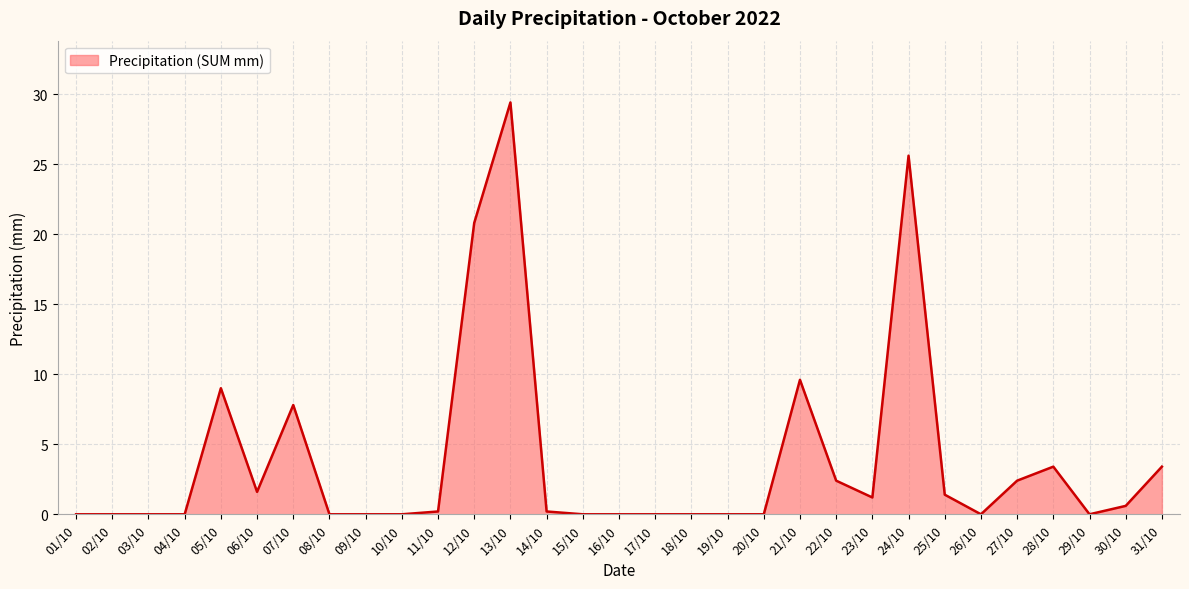

What is the approximate value at 28/10?

3.4